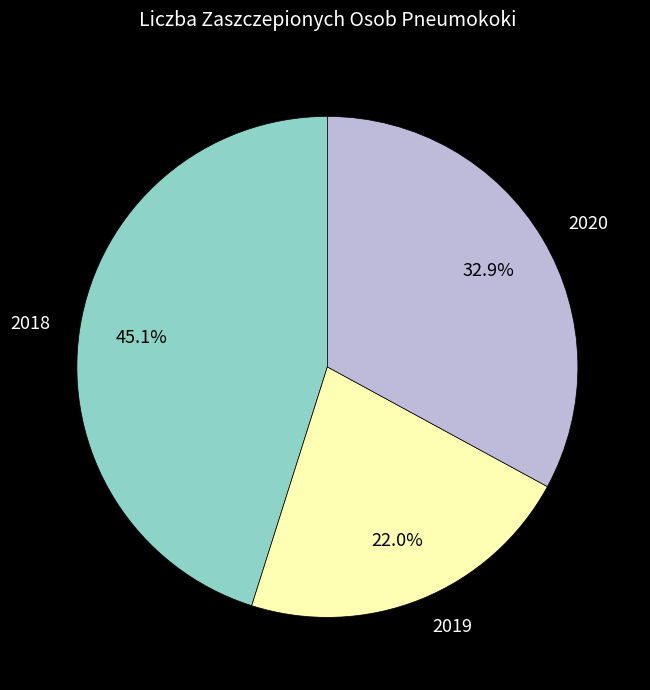

Count the number of slices in the pie.

3